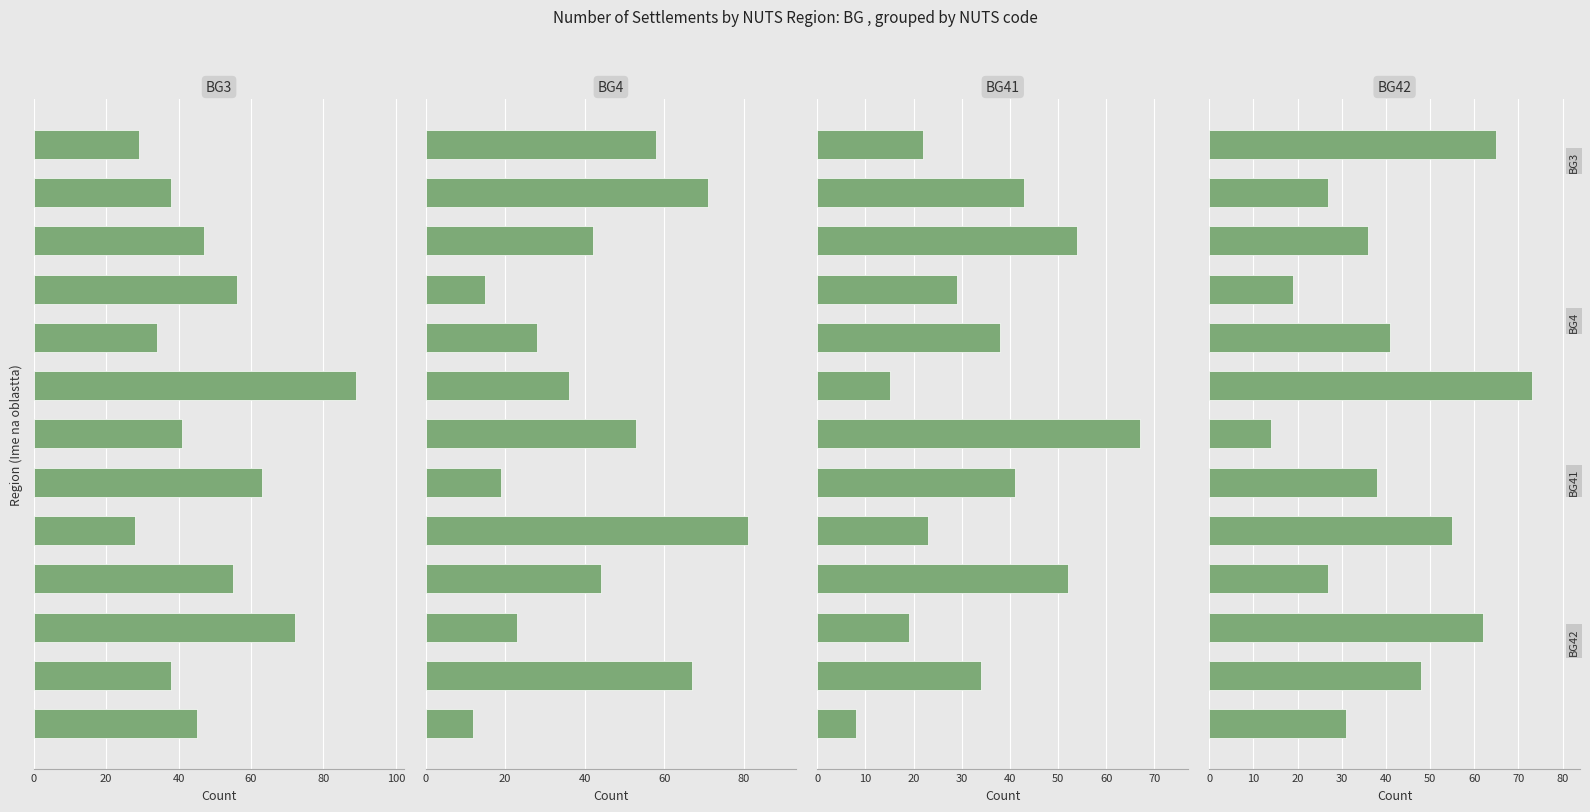

The value of BG3 at 10 is 47. True or false?

True